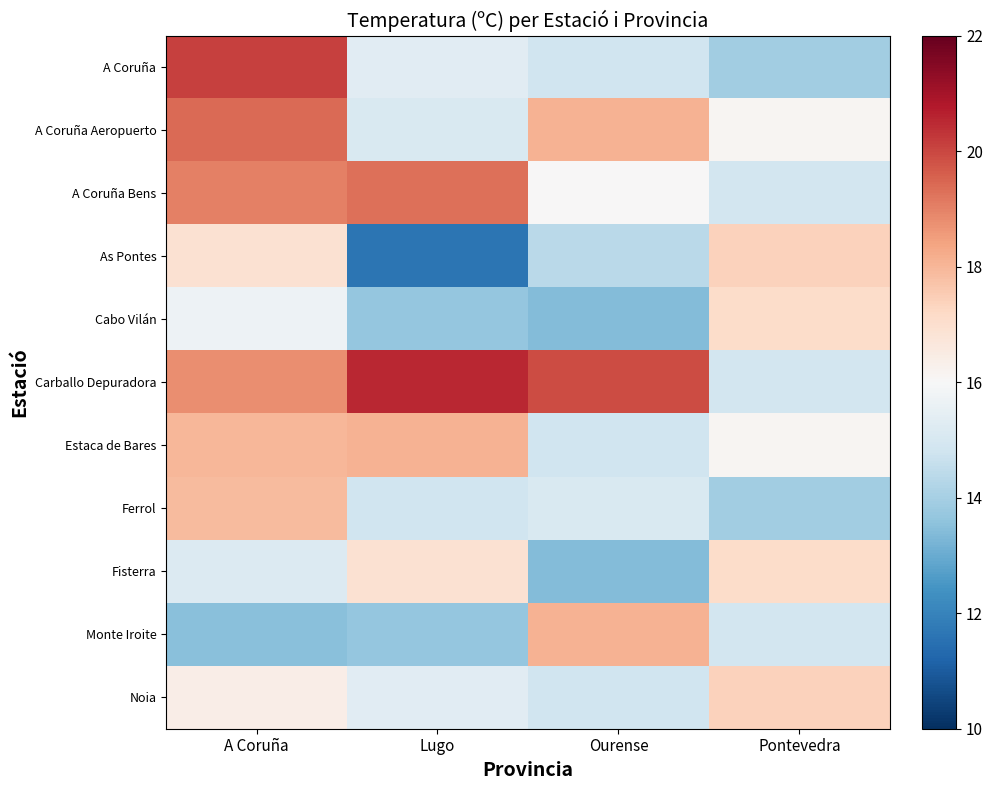

Which has a higher value, Ourense or Lugo?

Lugo